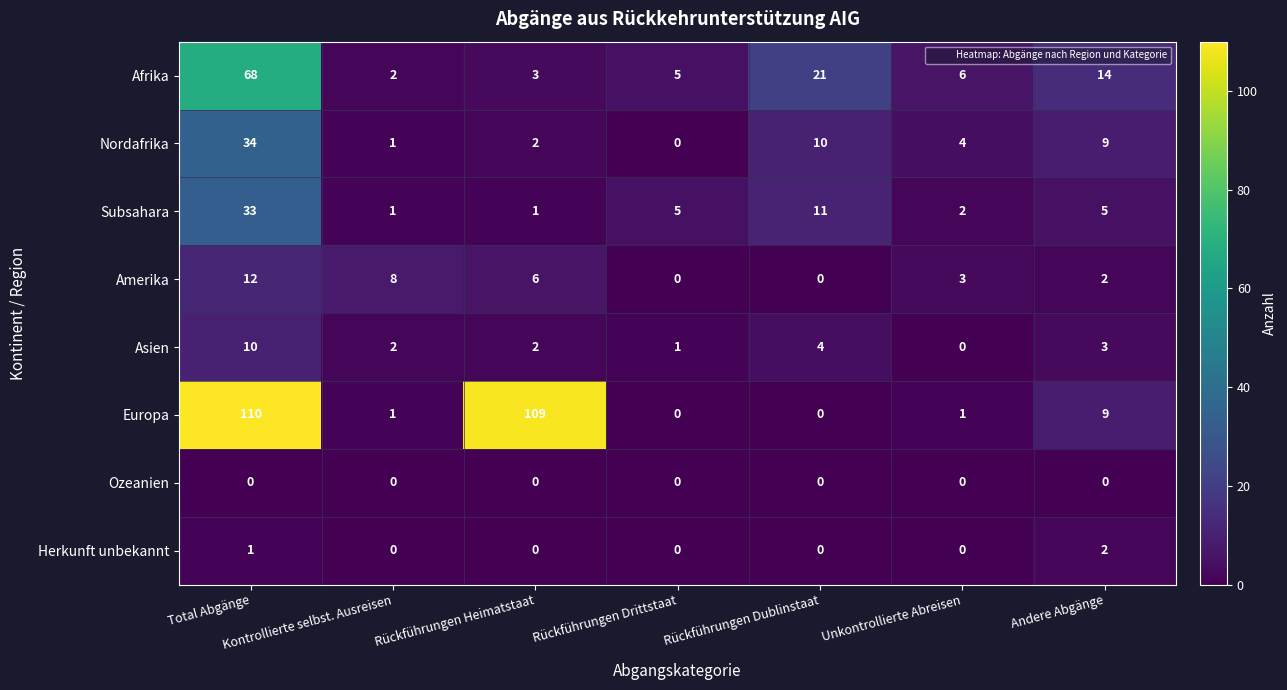

How many distinct data groups are displayed?

8